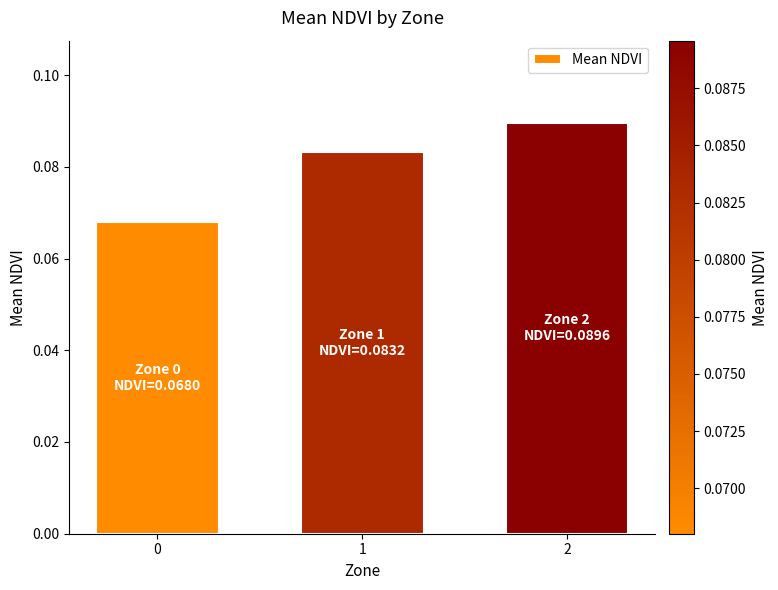

Which has a higher value, 2 or 1?

2